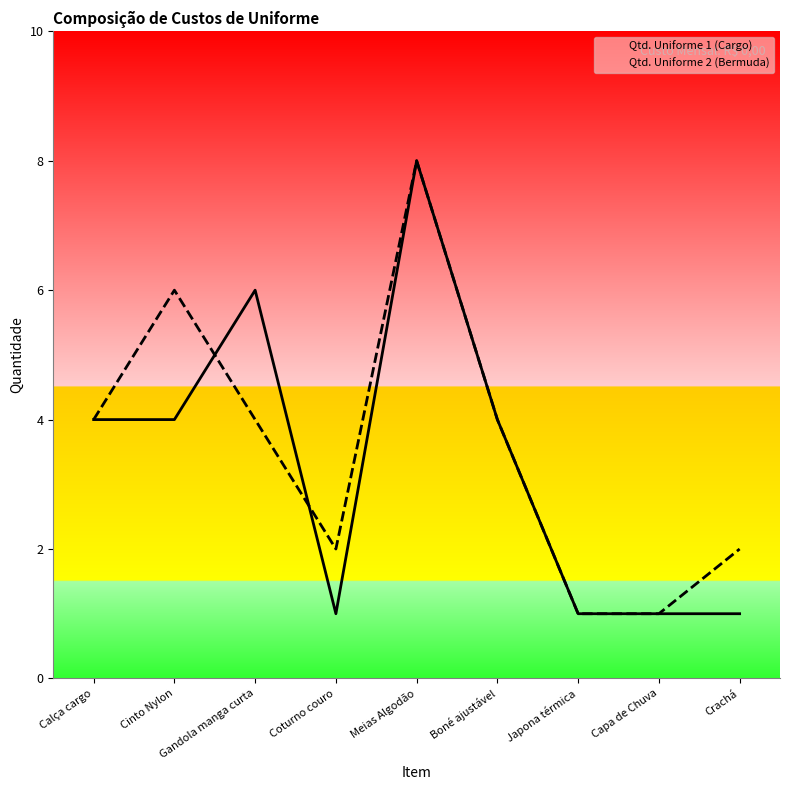

After their last crossing, which series has the higher values: Qtd. Uniforme 1 (Cargo) or Qtd. Uniforme 2 (Bermuda)?

Qtd. Uniforme 2 (Bermuda)